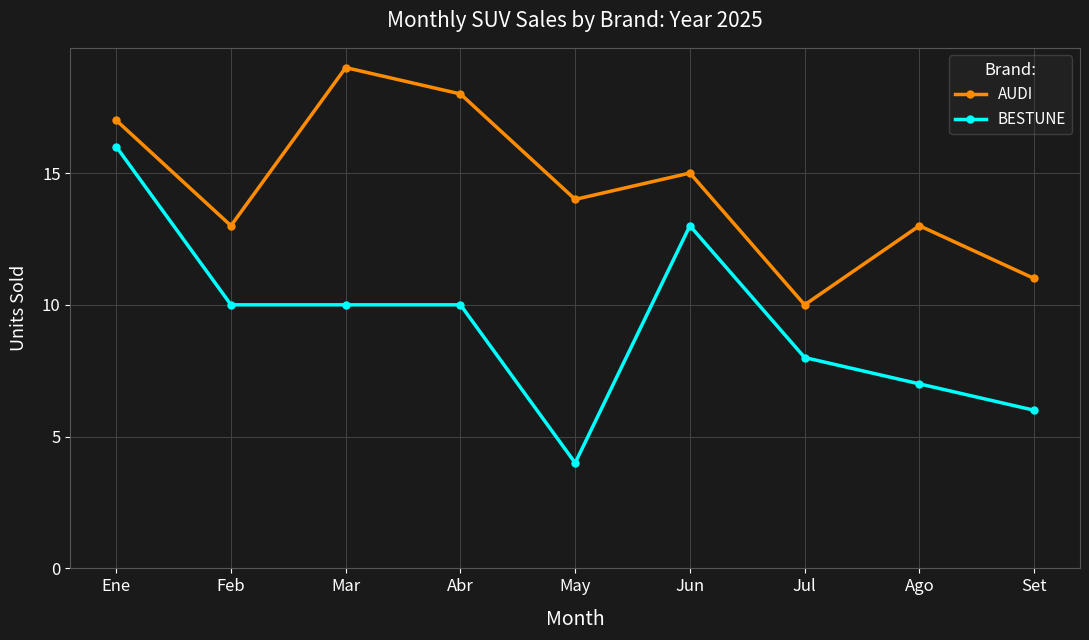

What is the sum of the BESTUNE values at Abr and Feb?

20